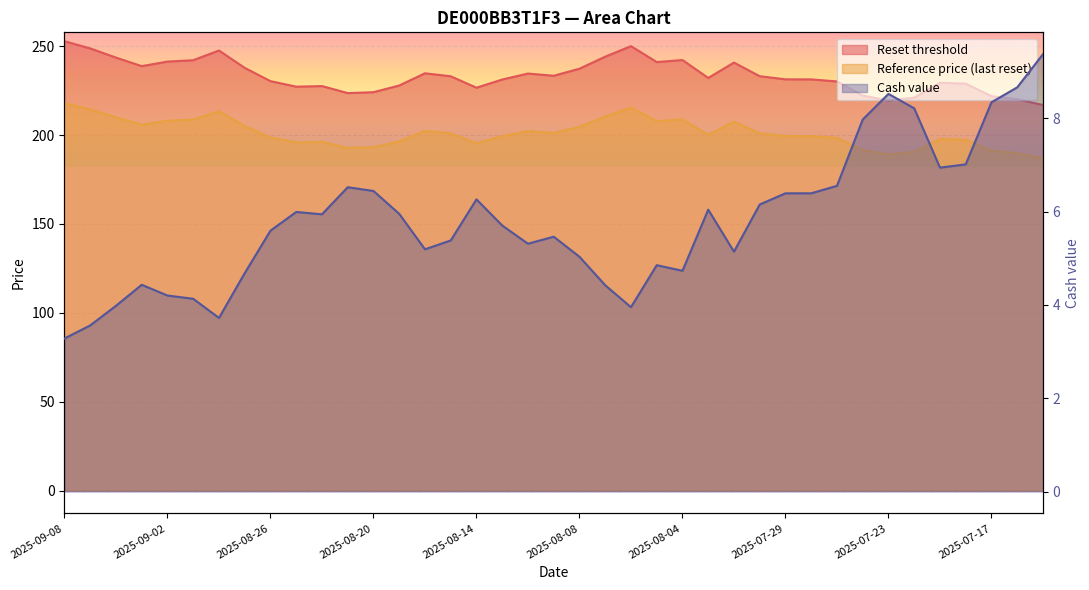

What is the difference between the maximum and minimum values in the Reference price (last reset) series?

30.9